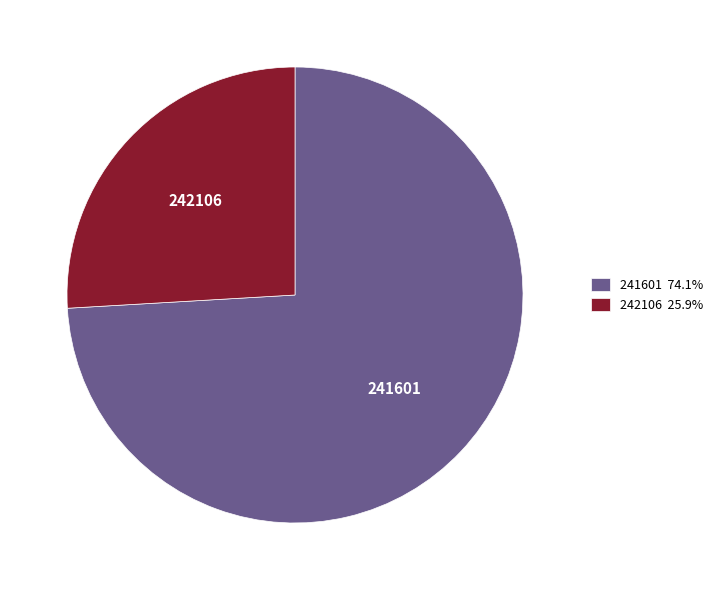

True or false: 241601 accounts for 64% of the total.

False